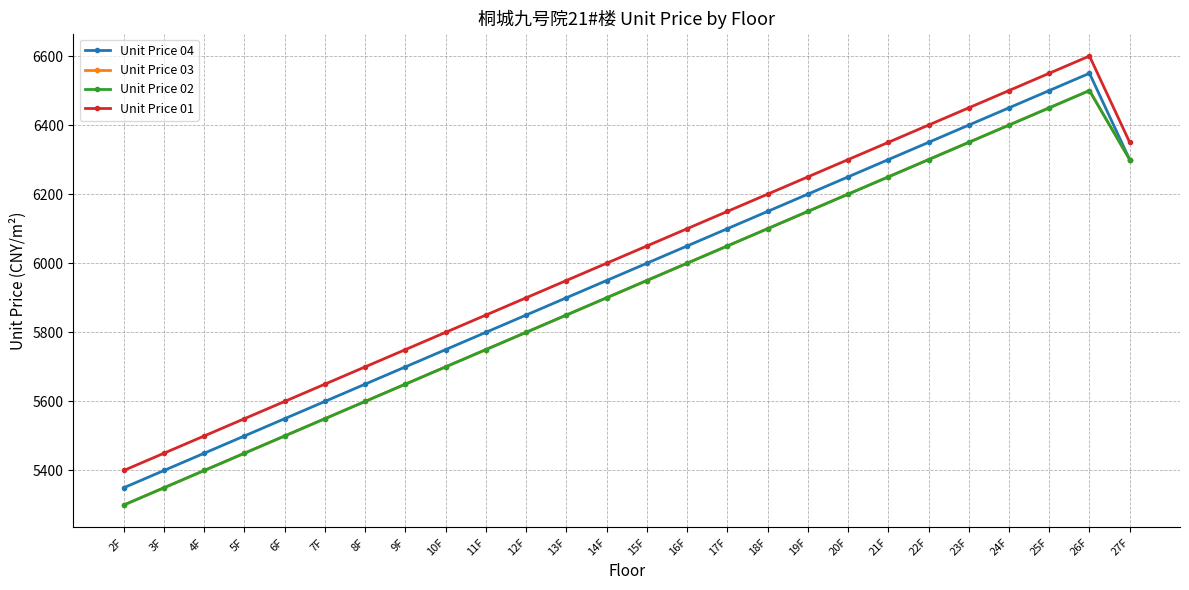

What is the value of the Unit Price 01 point at the 20th from the left?

6350